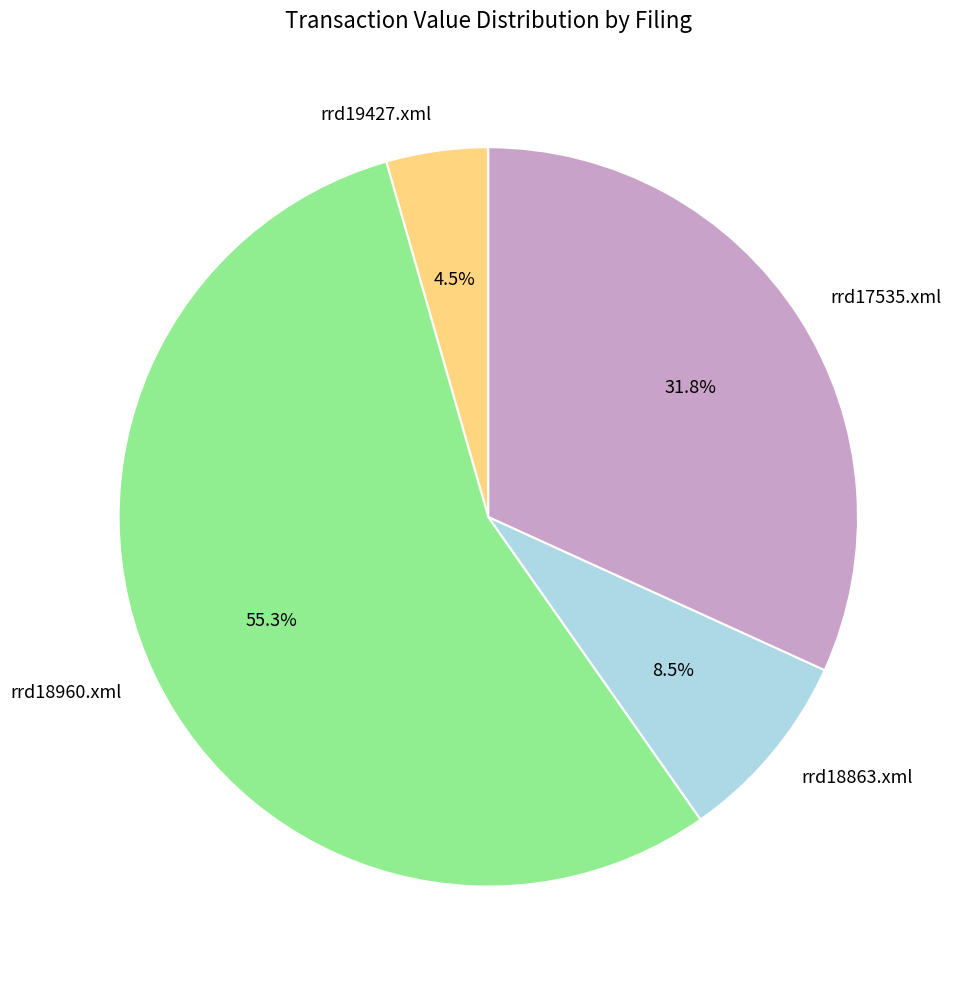

Rank the categories by value from highest to lowest.

rrd18960.xml, rrd17535.xml, rrd18863.xml, rrd19427.xml